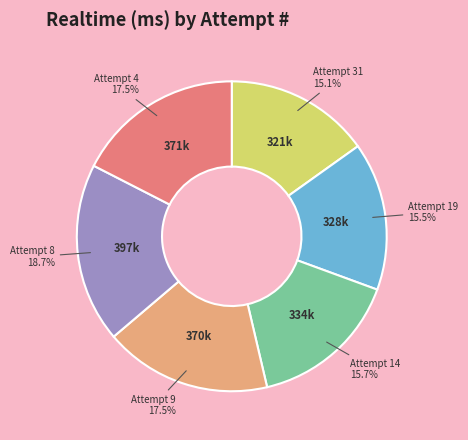

Is there a majority slice in this chart?

No